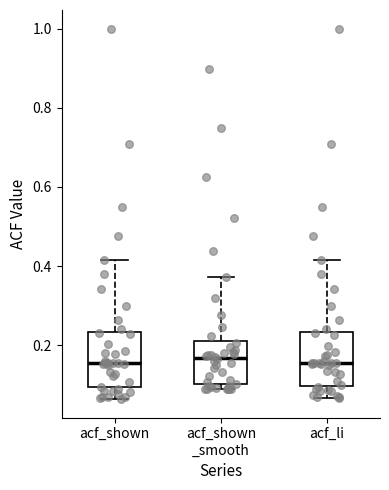

Reading left to right, transcribe this box plot: for each box, give where its median line is, the range the box spans, and where its two whiskers end, as read against the y-axis. The values are not printed on the chart, so give them approximately, as read against the axis.

acf_shown: median 0.16, box 0.10 to 0.24, whiskers 0.06 to 0.42
acf_shown _smooth: median 0.16, box 0.10 to 0.22, whiskers 0.08 to 0.38
acf_li: median 0.16, box 0.10 to 0.24, whiskers 0.06 to 0.42